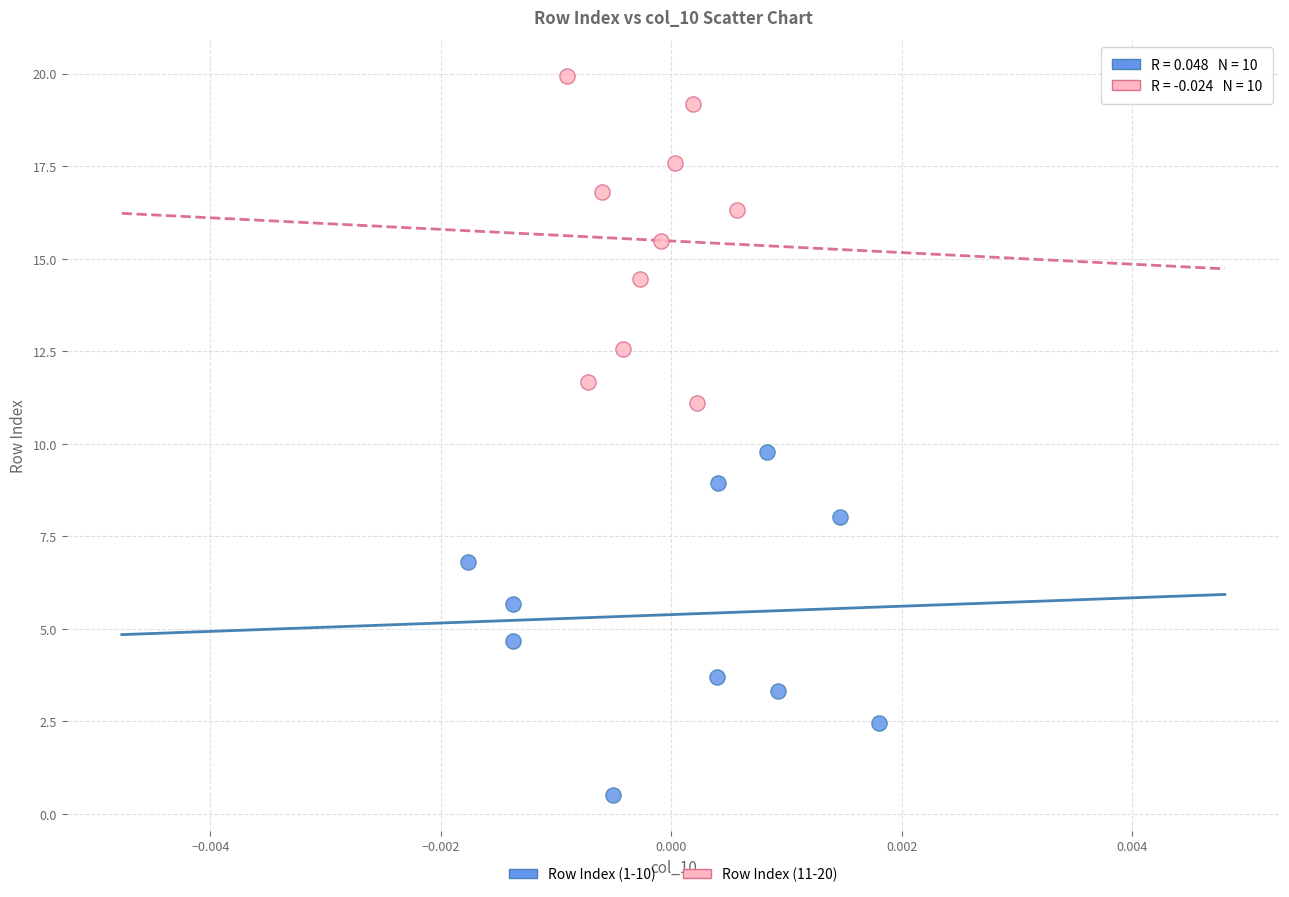

What are all the series names shown in the legend?

Row Index (1-10), Row Index (11-20)